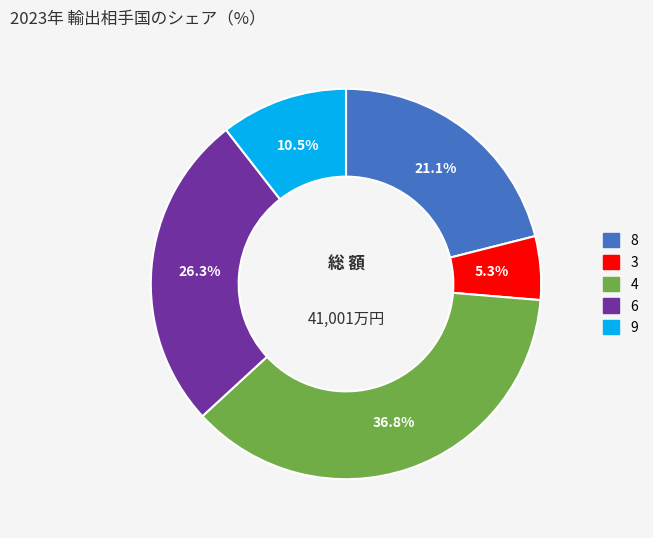

Is it true that 3 is 17% of the pie?

False